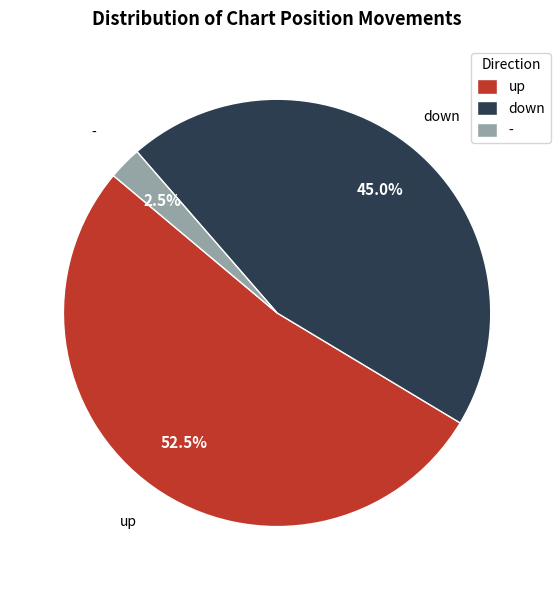

Which has a higher value, up or down?

up